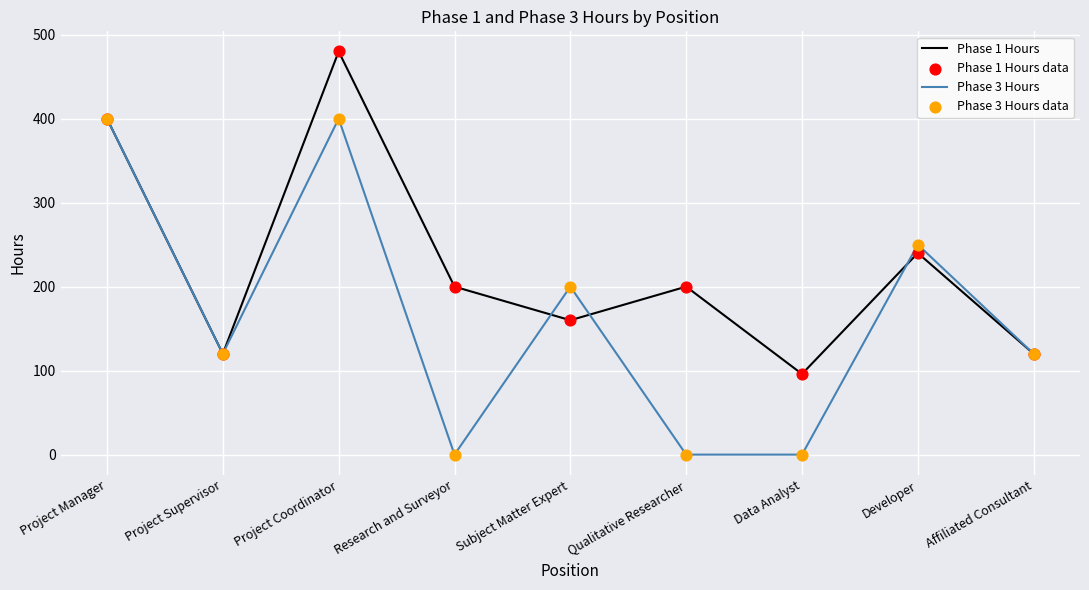

What is the total value across all series at Project Manager?

800